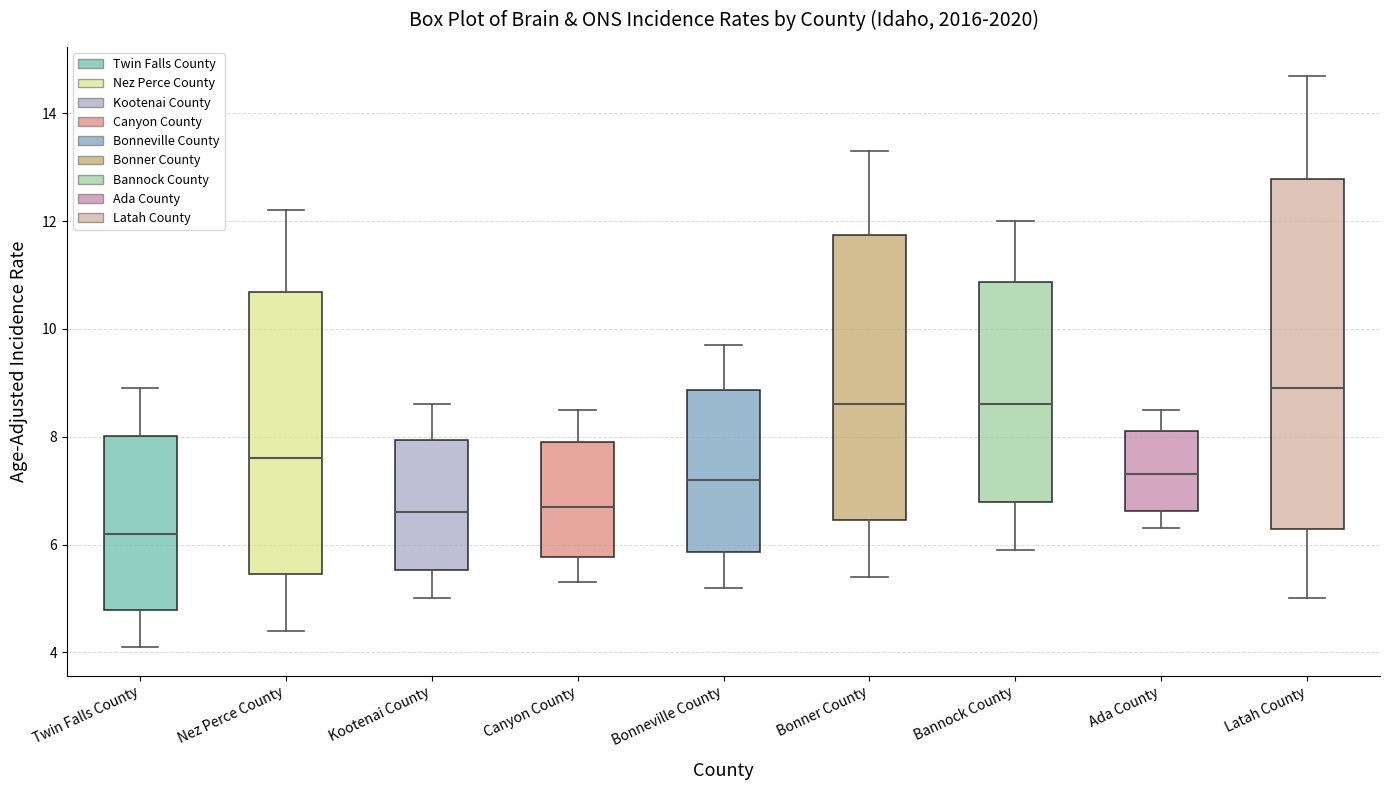

Where does the upper whisker of the box for Bannock County end on the y-axis? The values are not printed on the chart, so give them approximately, as read against the axis.

12.0